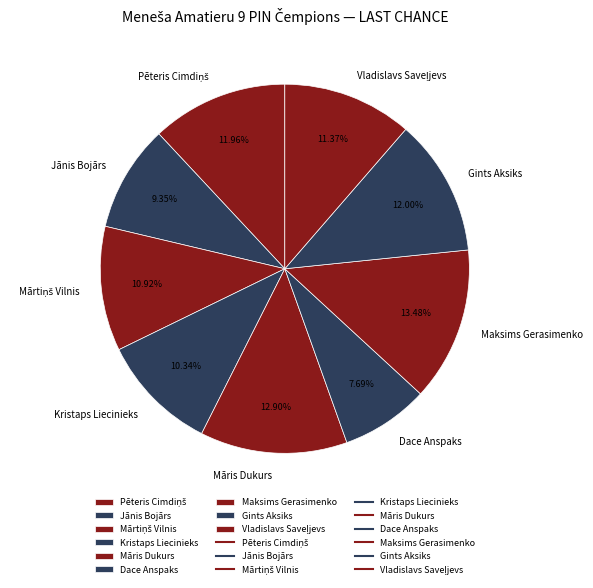

The Jānis Bojārs slice represents 9% of the pie. True or false?

True